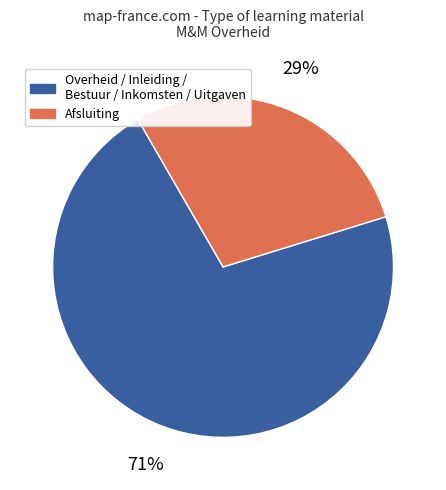

Does any single category account for the majority?

Yes